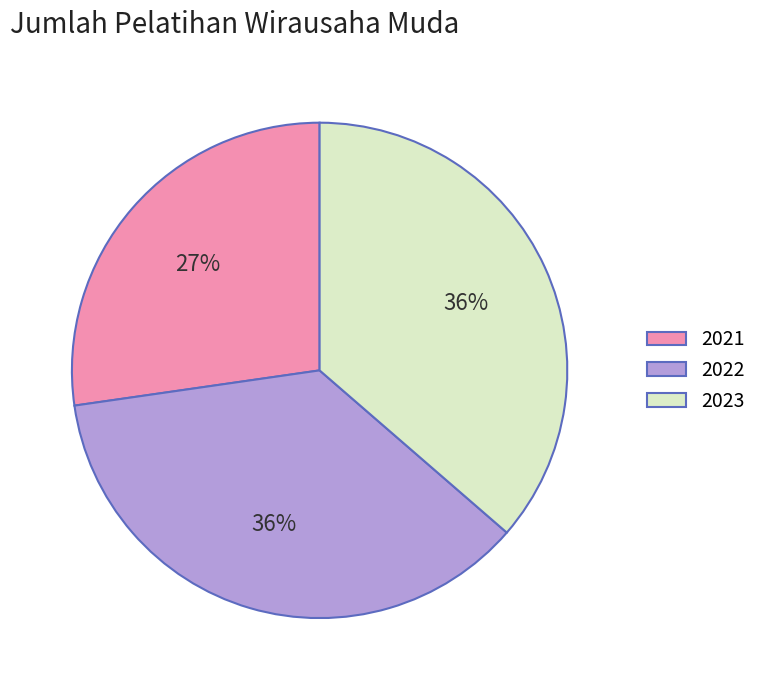

Which slice is the smallest?

2021